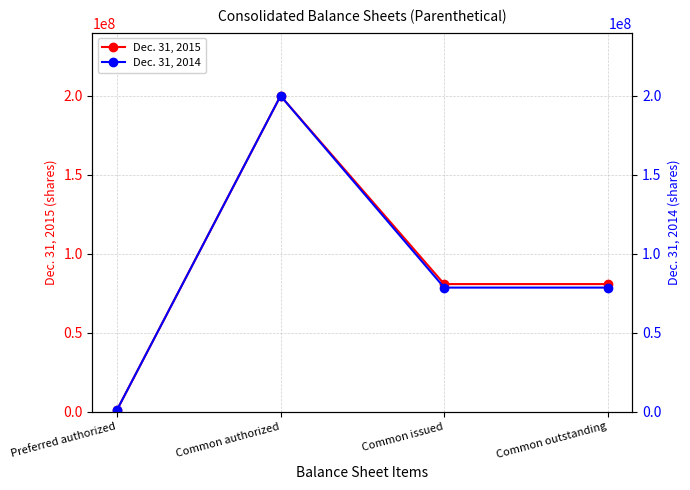

Reading right to left, what are all the values shown in this chart?

Dec. 31, 2015: Common outstanding=80805000	Common issued=80805000	Common authorized=200000000	Preferred authorized=1000000
Dec. 31, 2014: Common outstanding=78575000	Common issued=78575000	Common authorized=200000000	Preferred authorized=1000000